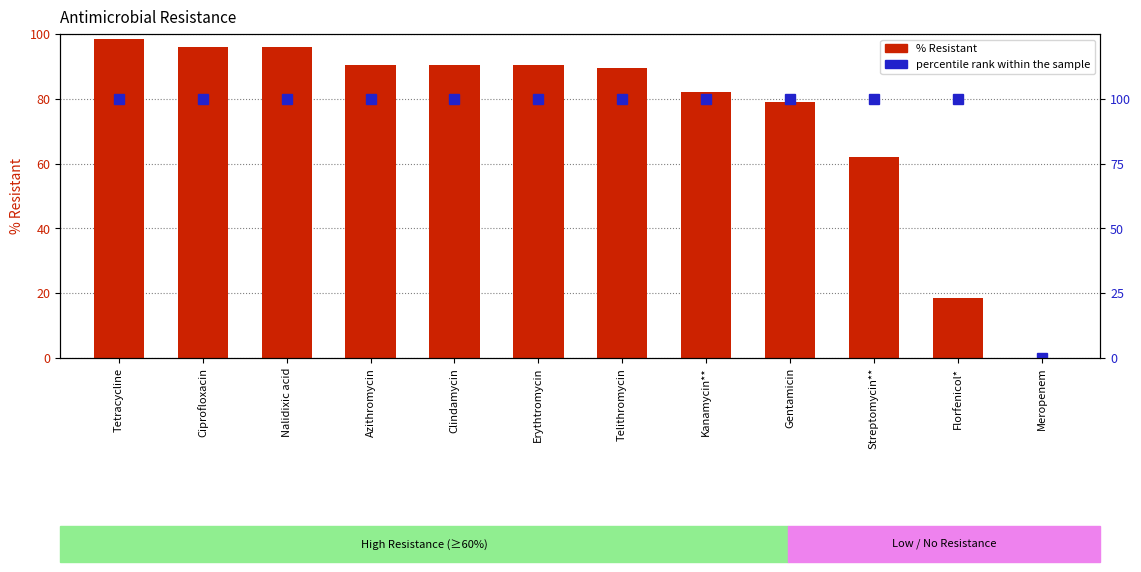

Does the chart contain any negative values?

No